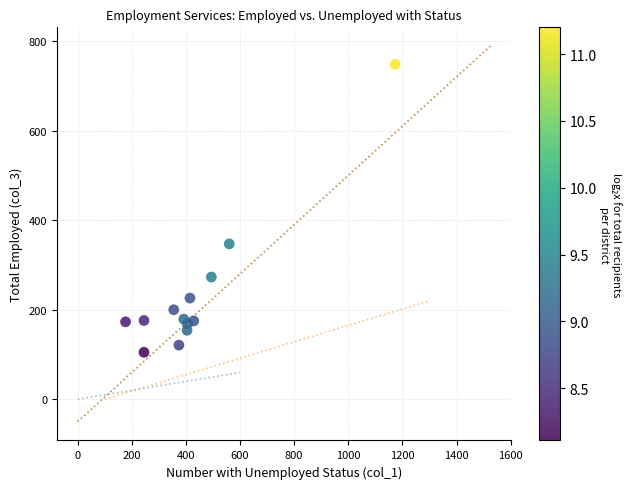

What is the range of X values (max minus min)?

996